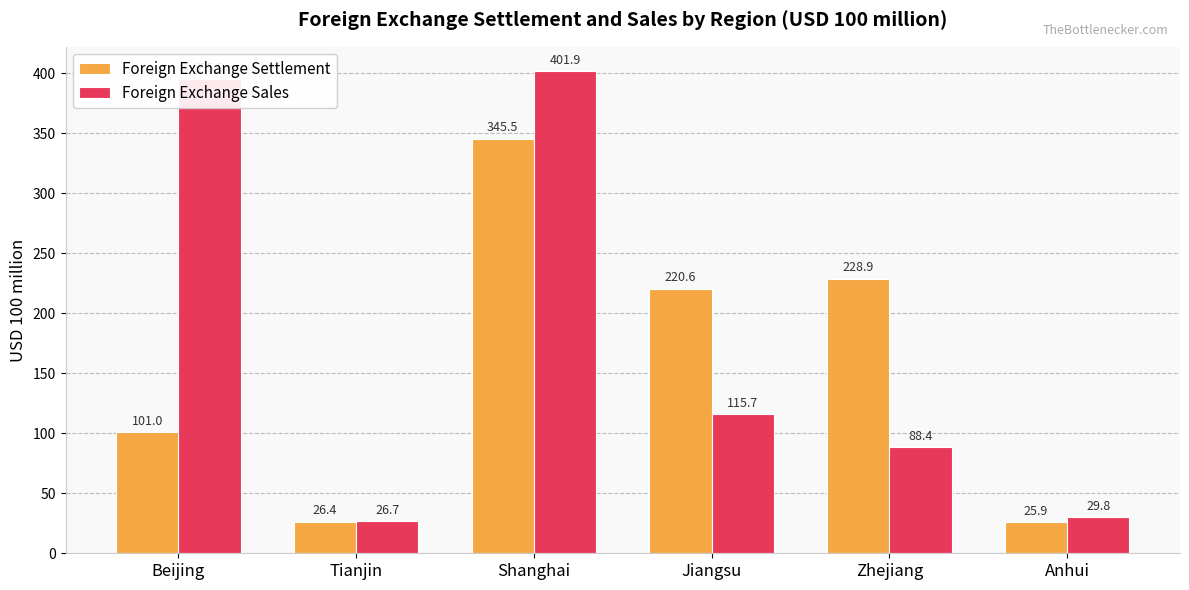

Reading right to left, list all the values displayed in this chart.

Foreign Exchange Settlement: 25.9	228.9	220.6	345.5	26.4	101.0
Foreign Exchange Sales: 29.8	88.4	115.7	401.9	26.7	395.3